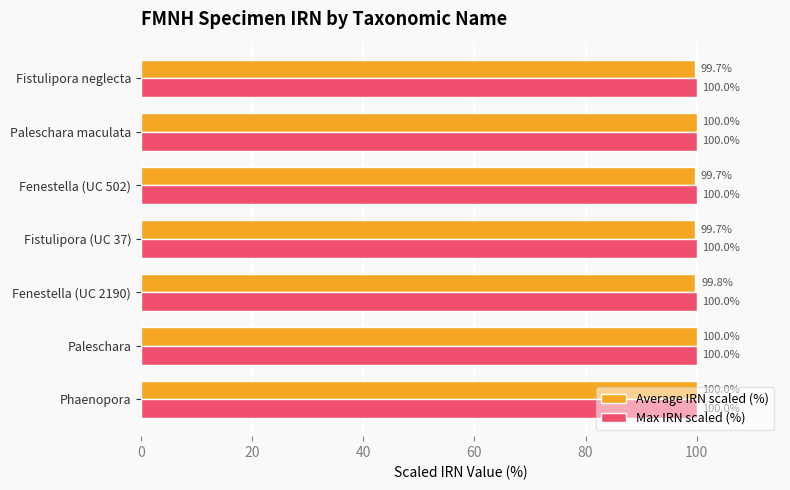

Which series has the widest spread of values?

Average IRN scaled (%)